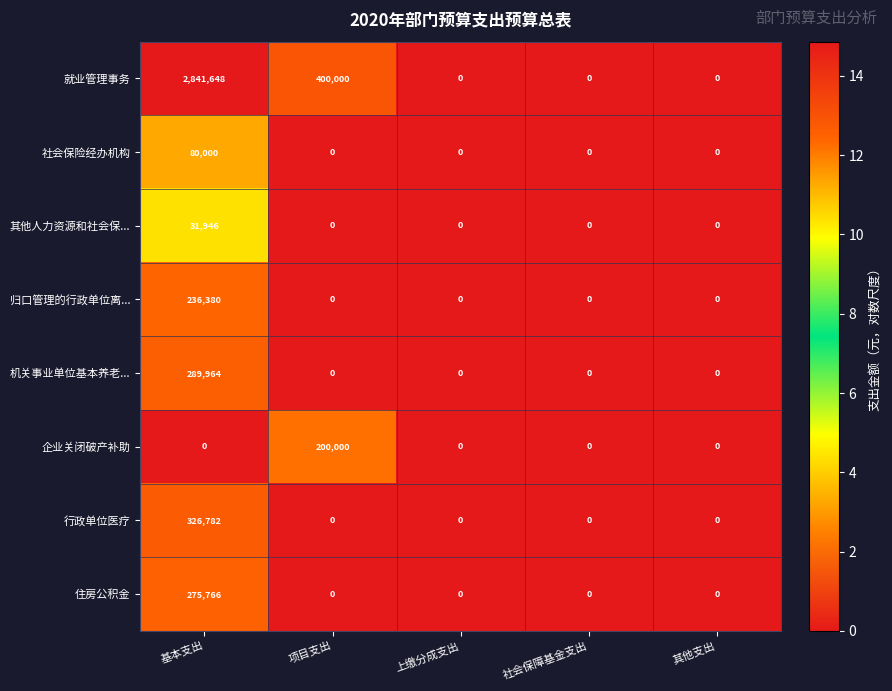

Which series has the largest total across all categories?

就业管理事务